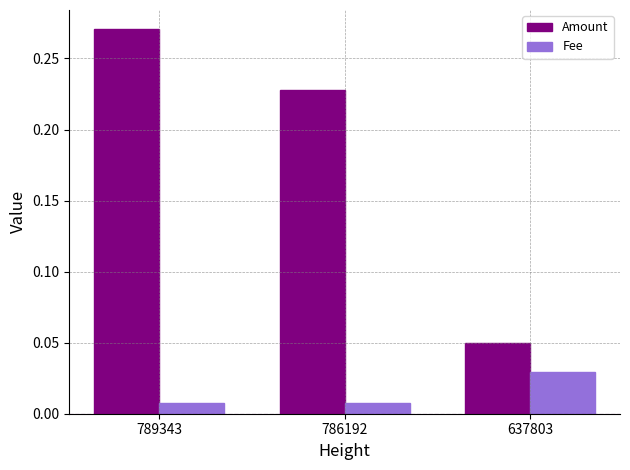

At how many categories does at least one series exceed 0?

3